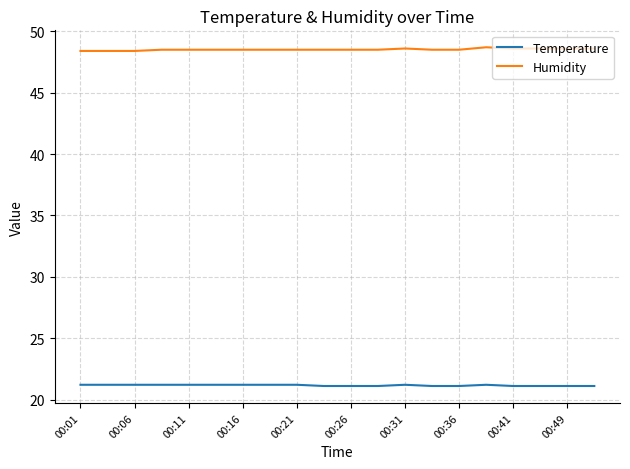

What is the smallest value displayed?

21.1